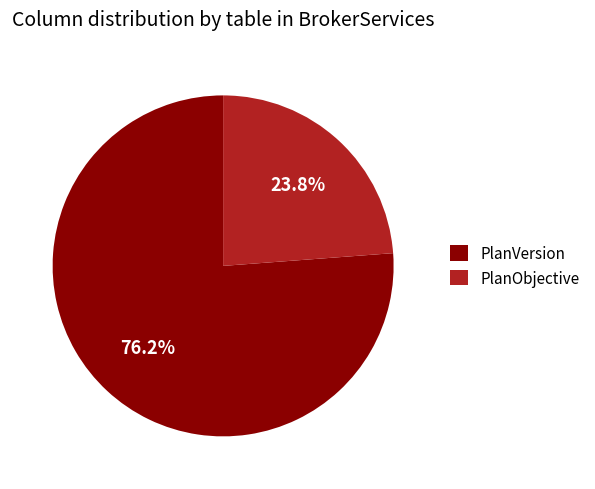

How many slices are in this pie chart?

2